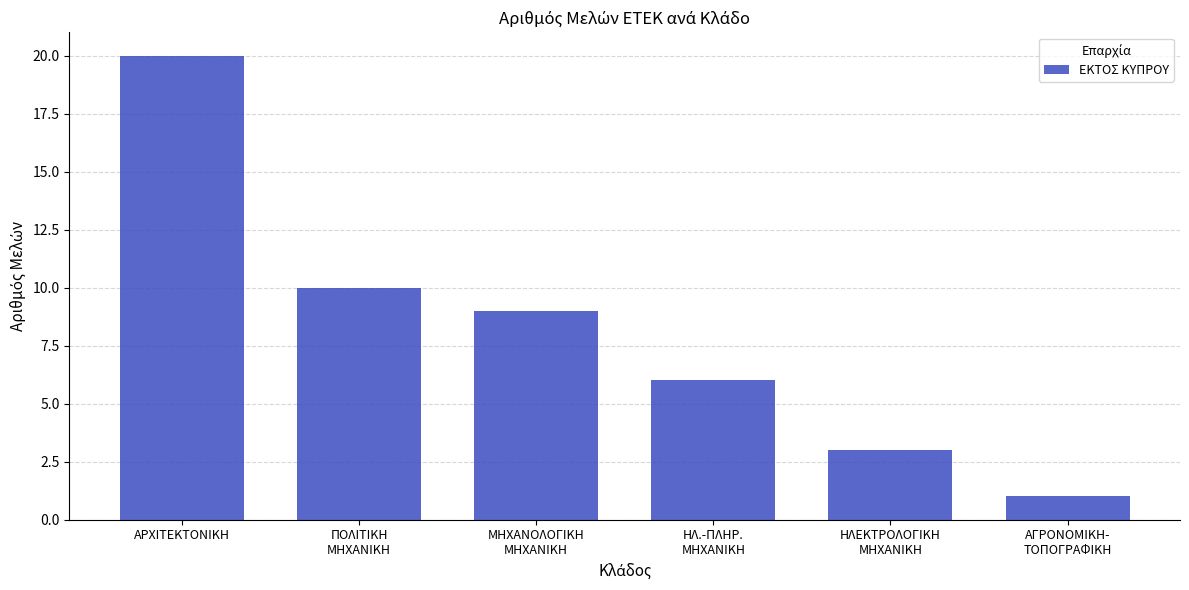

What is the sum of all values?

49